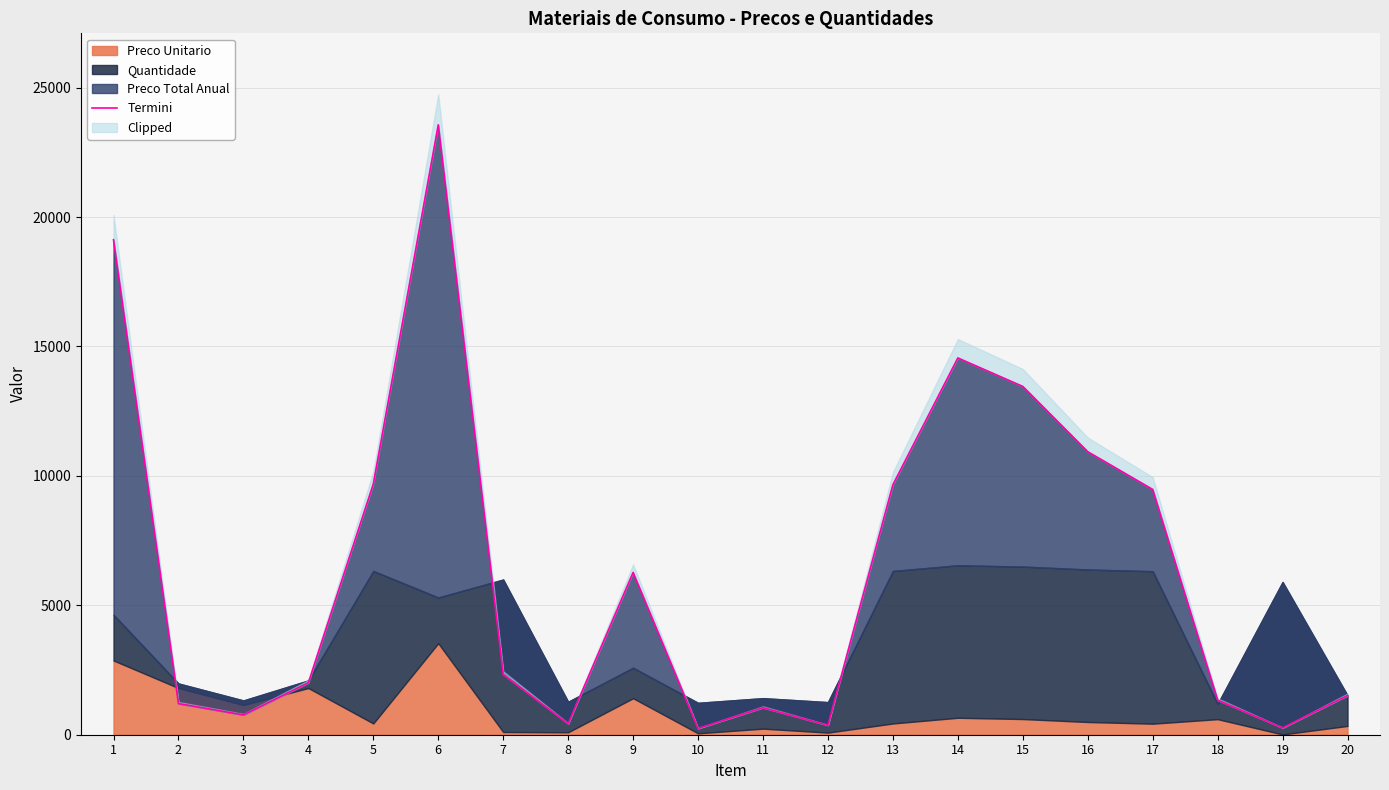

Does the chart display data point markers on the line(s)?

No